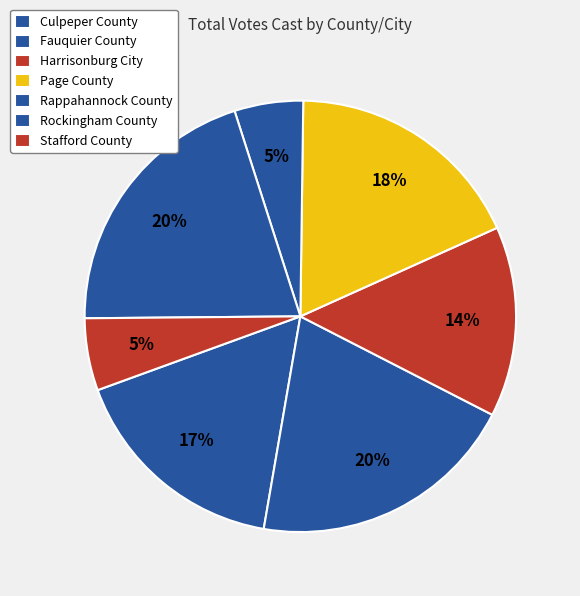

How many slices are in this pie chart?

7